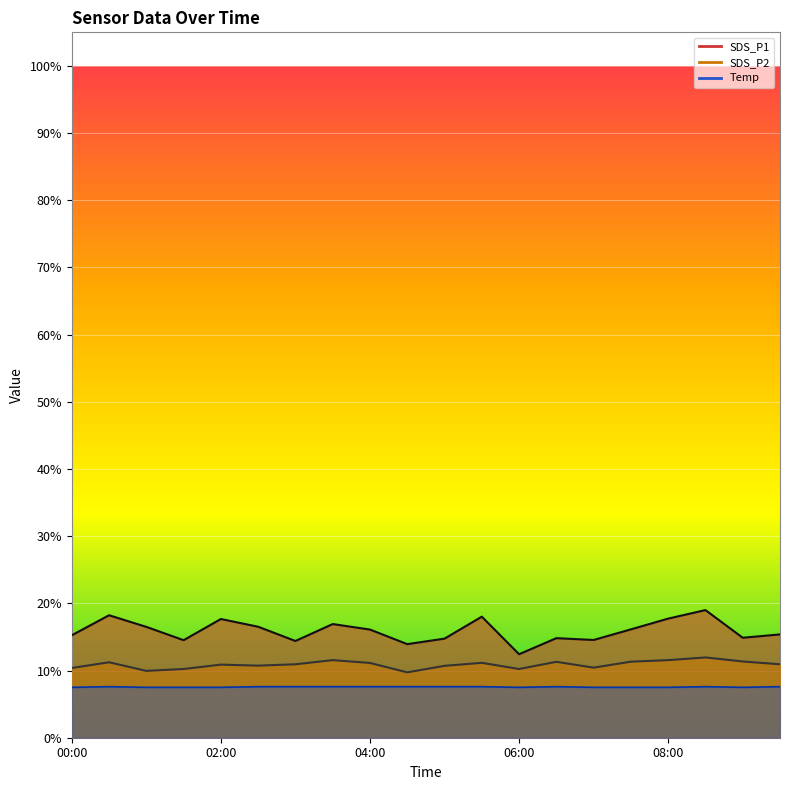

What is the value of the SDS_P2 point at the 7th from the left?

10.9